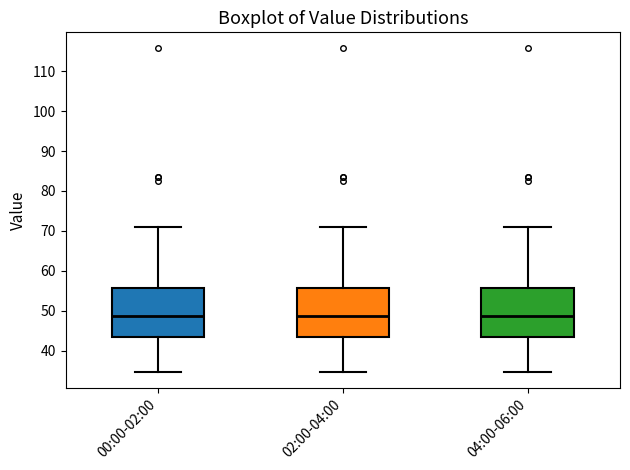

Reading left to right, read every box against the y-axis: the position of its median line, the range the box covers, and the ends of its whiskers. The values are not printed on the chart, so give them approximately, as read against the axis.

00:00-02:00: median 49, box 43 to 56, whiskers 35 to 71
02:00-04:00: median 49, box 43 to 56, whiskers 35 to 71
04:00-06:00: median 49, box 43 to 56, whiskers 35 to 71